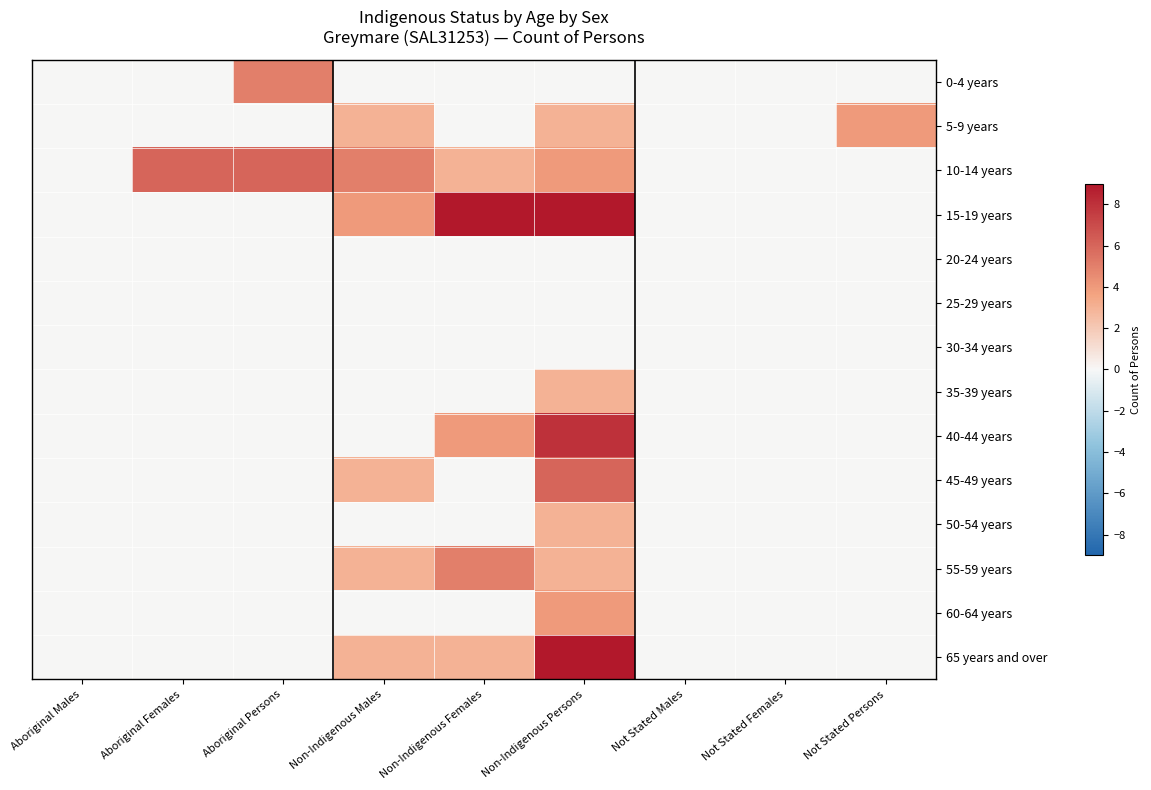

Rank the series by their maximum value, from highest to lowest.

15-19 years, 65 years and over, 40-44 years, 10-14 years, 45-49 years, 0-4 years, 55-59 years, 5-9 years, 60-64 years, 35-39 years, 50-54 years, 20-24 years, 25-29 years, 30-34 years